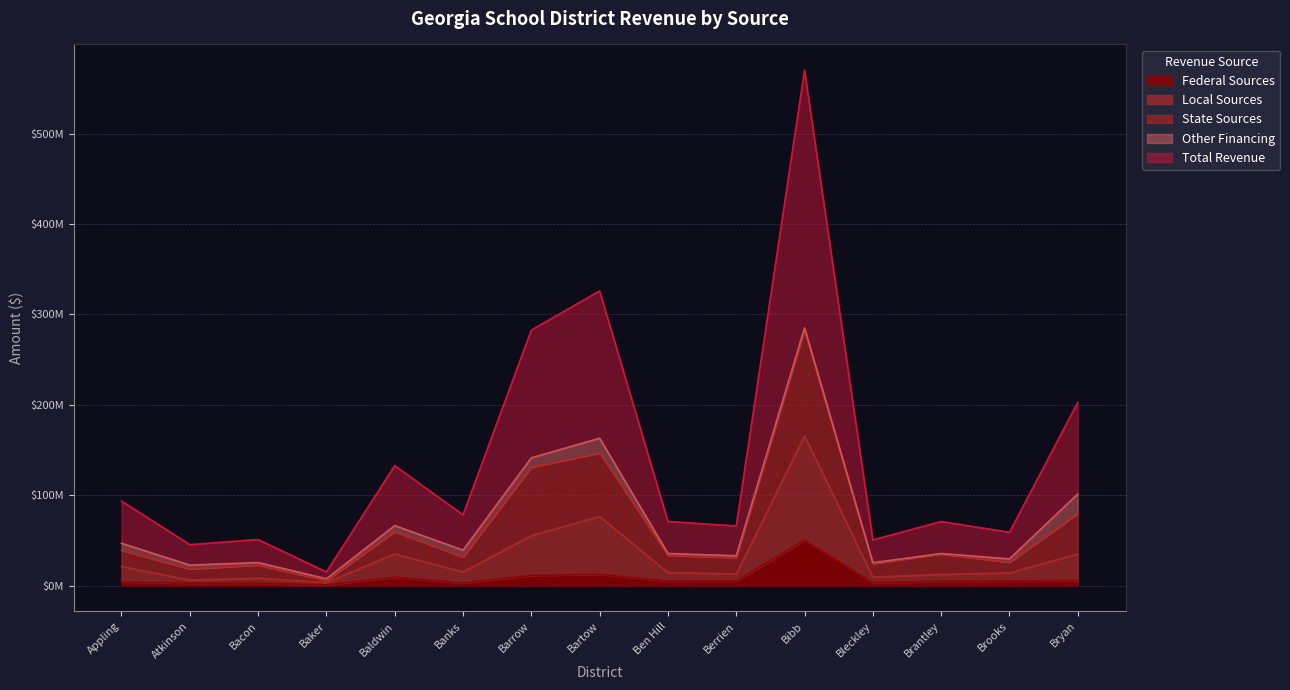

What is the label of the 13th point from the right?

Bacon